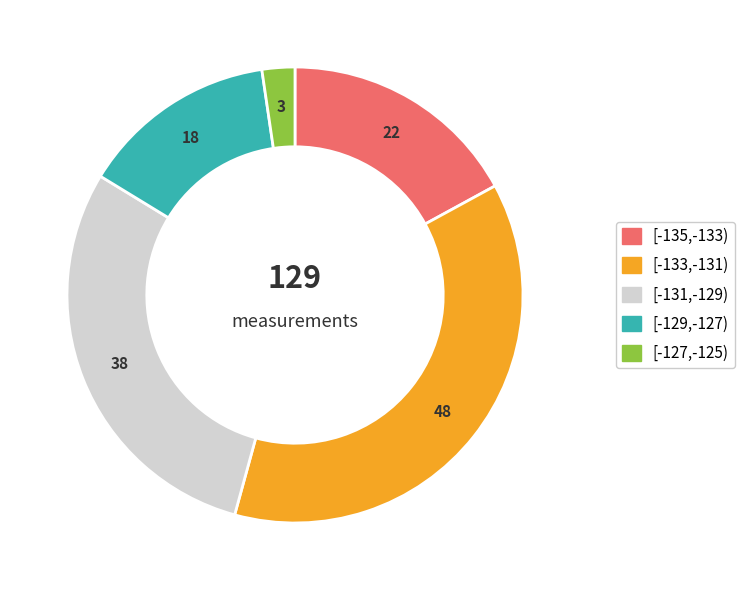

Is there any slice that represents more than half of the pie?

No